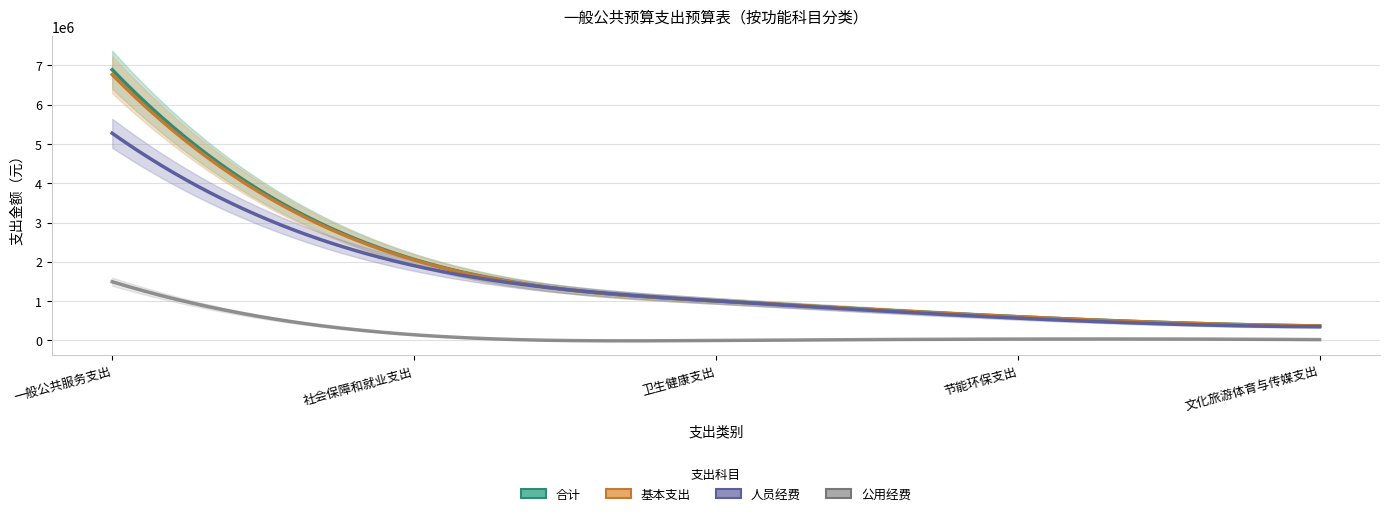

What is the label of the 5th point from the left?

文化旅游体育与传媒支出